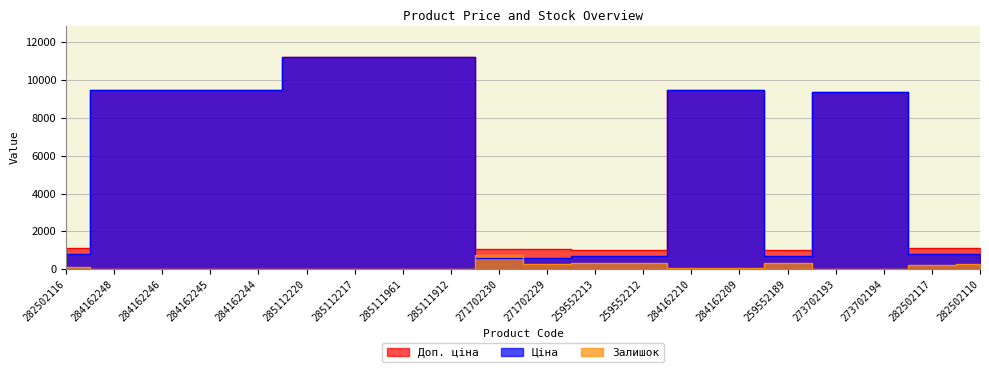

What is the sum of all Залишок values?

2840.0